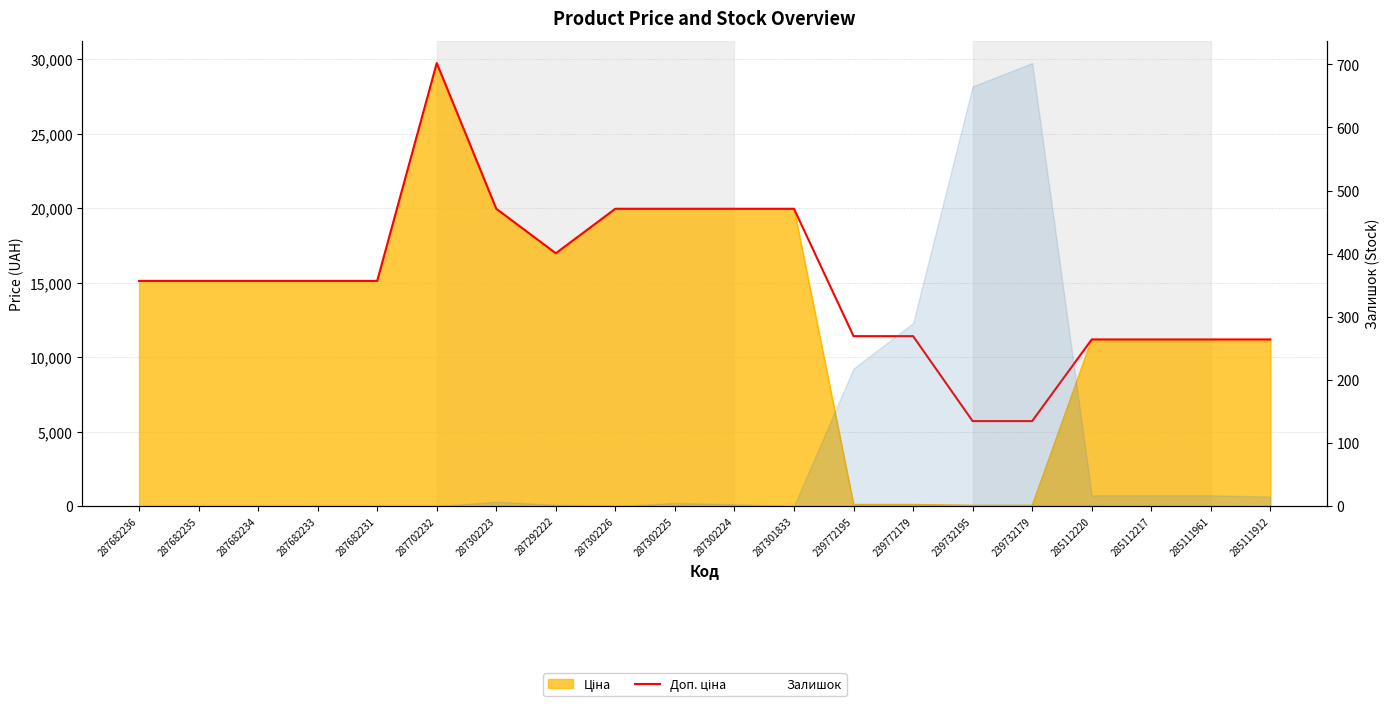

At which label is the value closest to 17726?

287292222